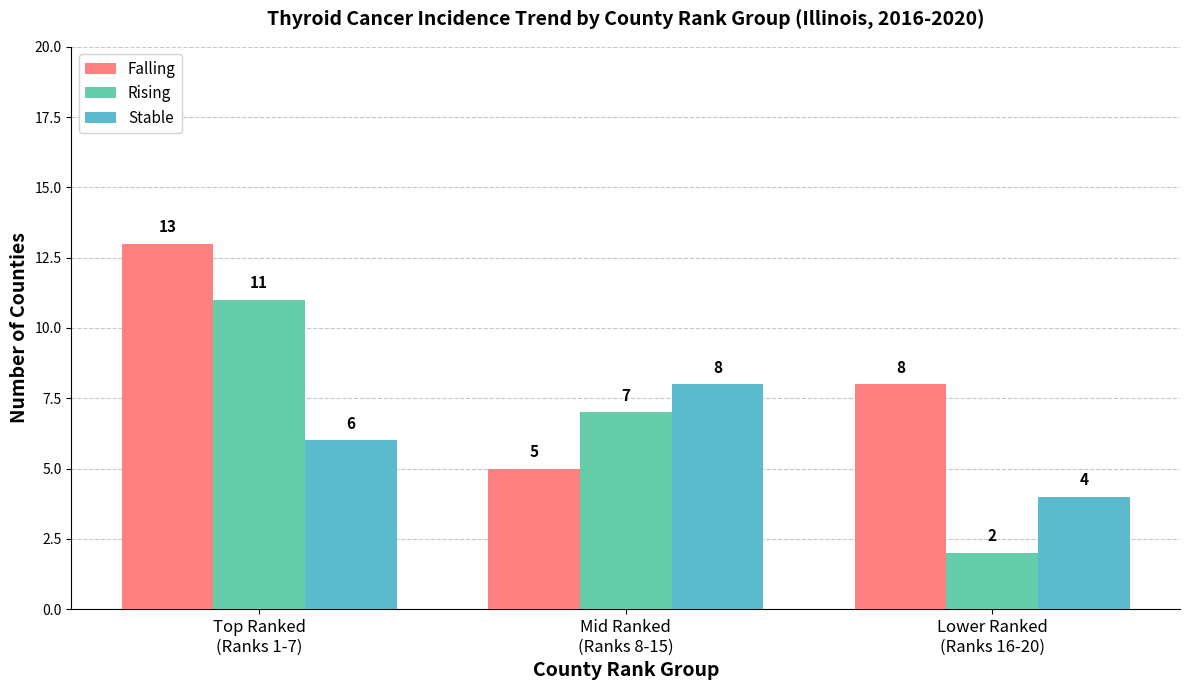

Reading left to right, what are all the values shown in this chart?

Falling: 13	5	8
Rising: 11	7	2
Stable: 6	8	4